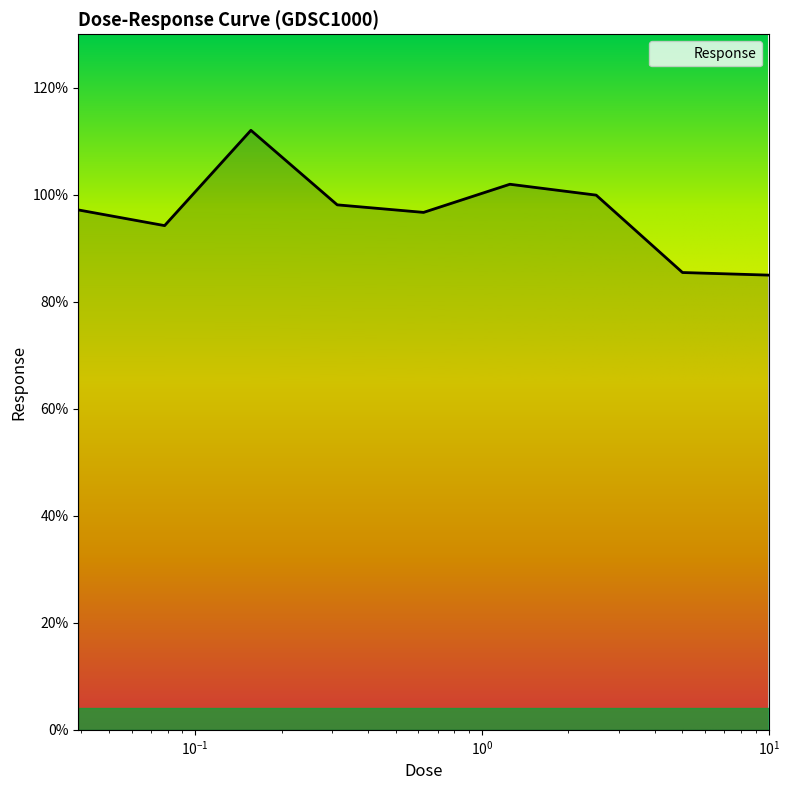

What is the difference between the second highest and second lowest values?

16.5